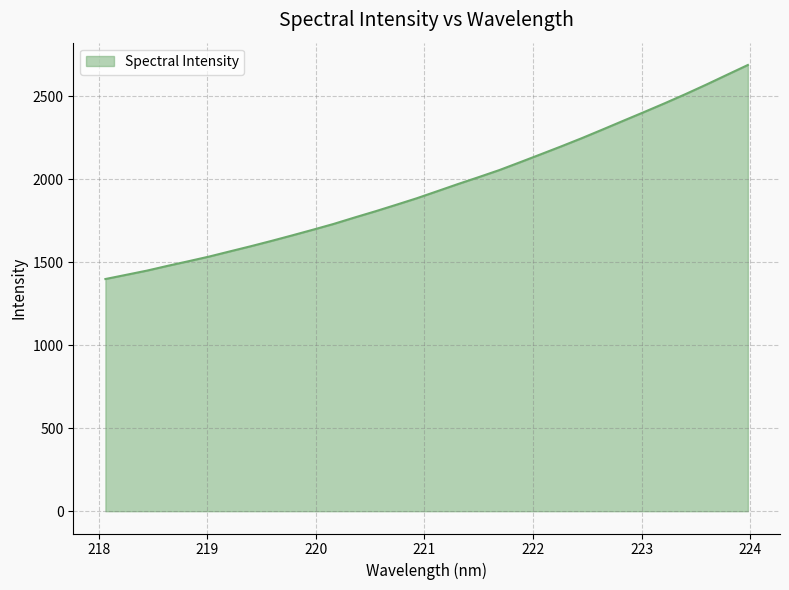

What is the difference between the maximum and minimum values?

1289.8